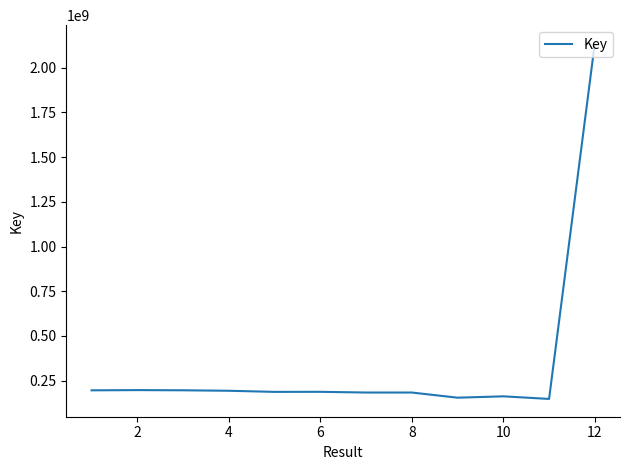

Is this an area chart (filled region under the line)?

No